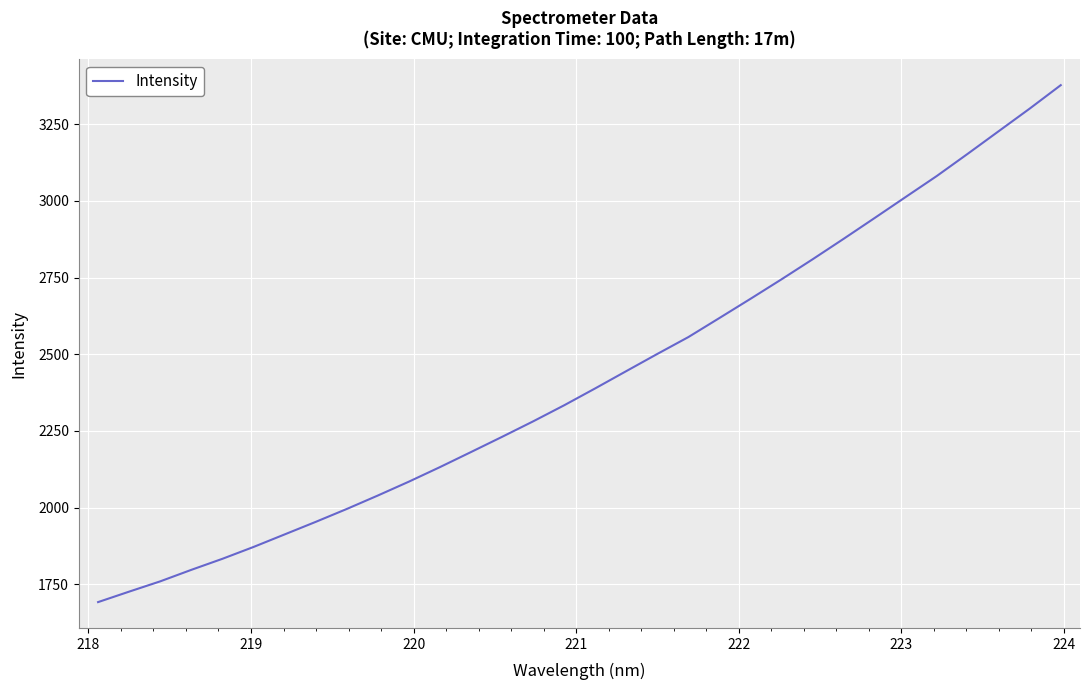

What is the difference between the maximum and minimum values?

1685.5